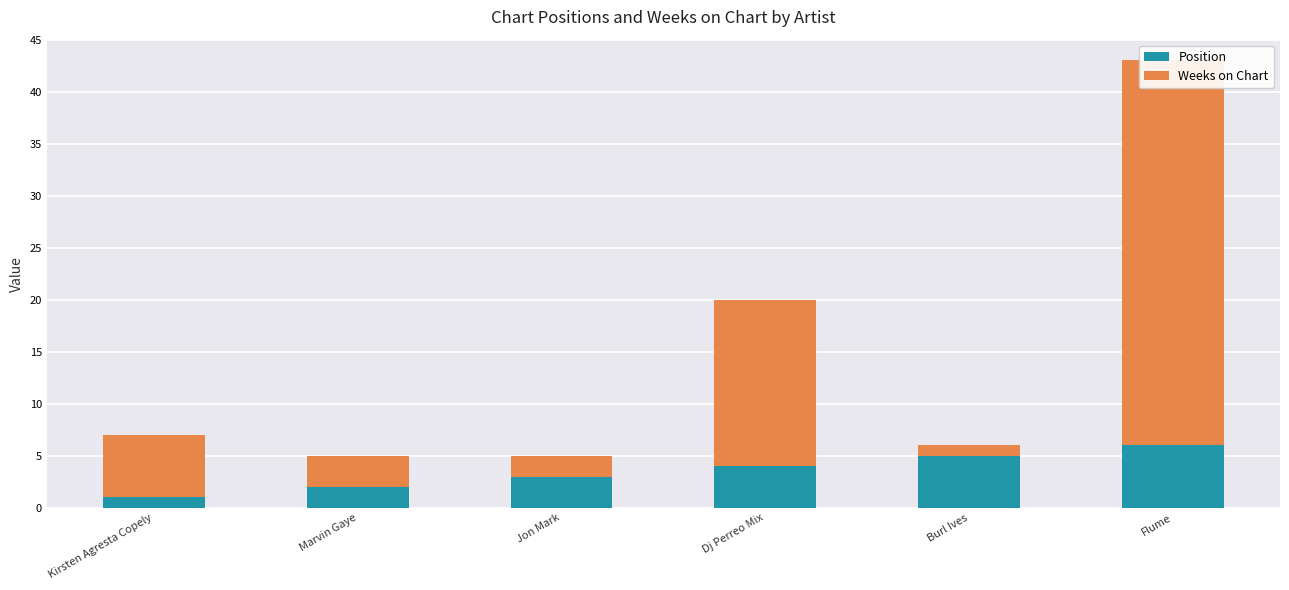

What is the highest value of the Weeks on Chart series?

37